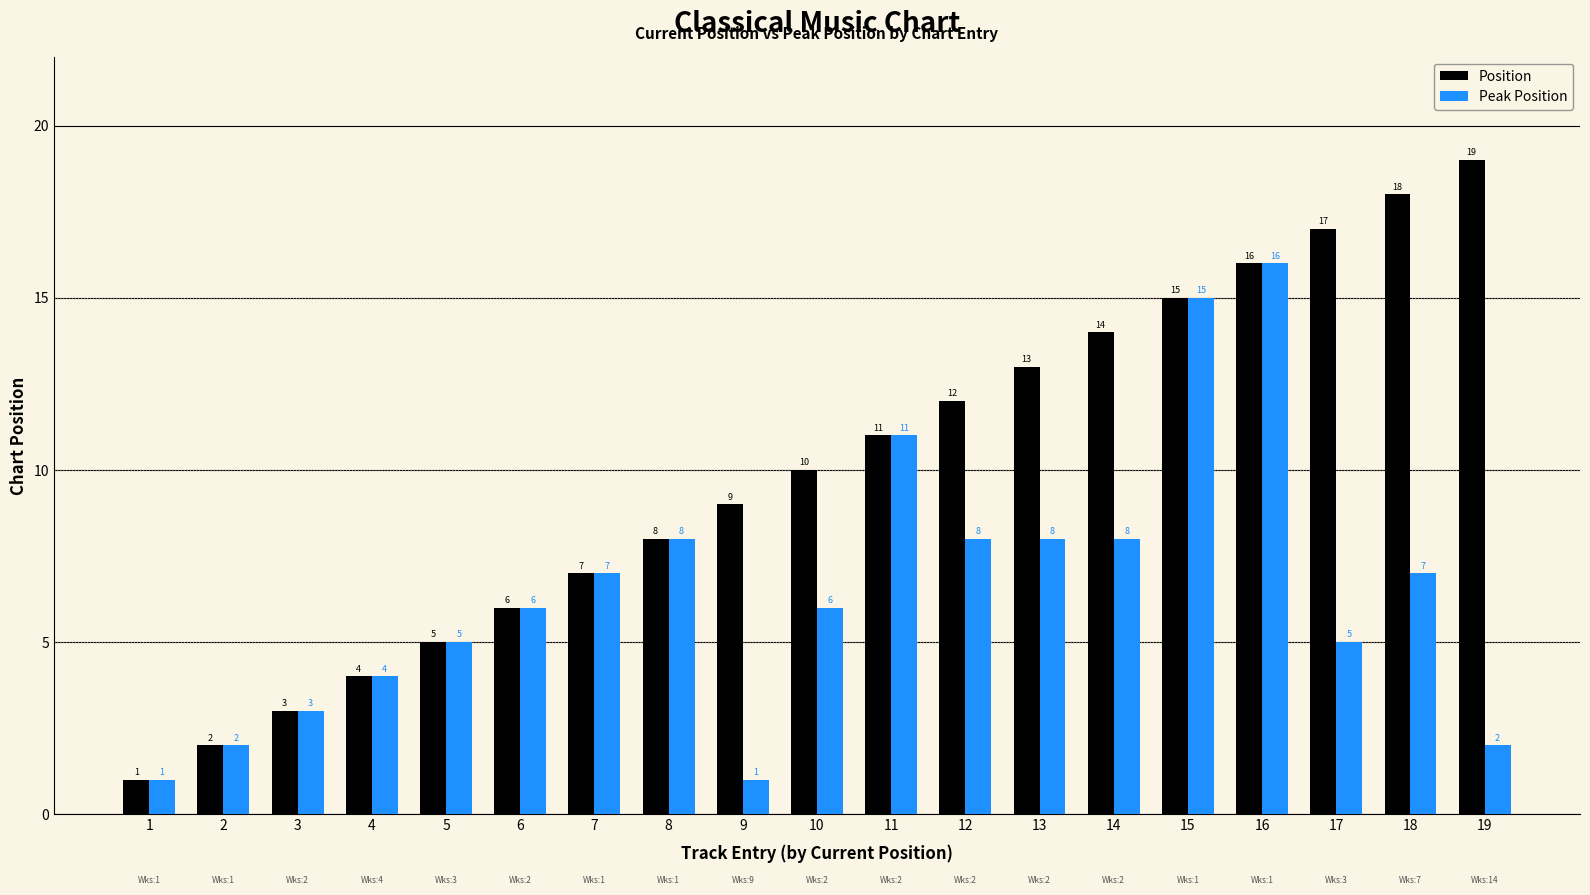

What is the sum of all Position values?

190